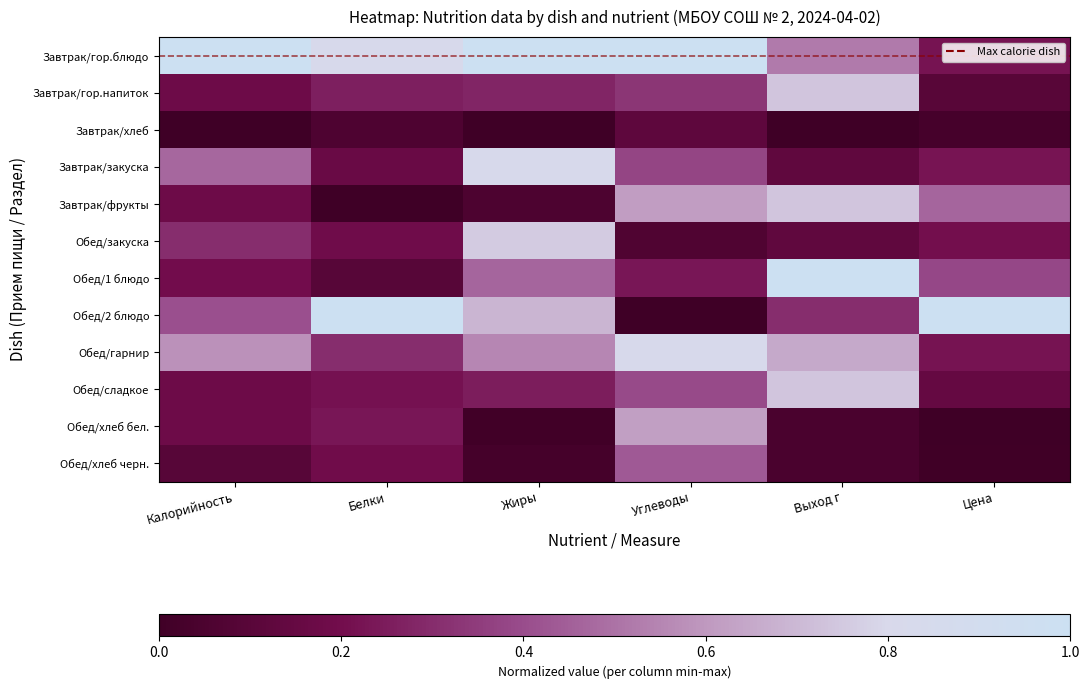

At Жиры, list the series in order from largest to smallest.

Завтрак/гор.блюдо, Завтрак/закуска, Обед/закуска, Обед/2 блюдо, Обед/гарнир, Обед/1 блюдо, Завтрак/гор.напиток, Обед/сладкое, Завтрак/фрукты, Обед/хлеб черн., Обед/хлеб бел., Завтрак/хлеб